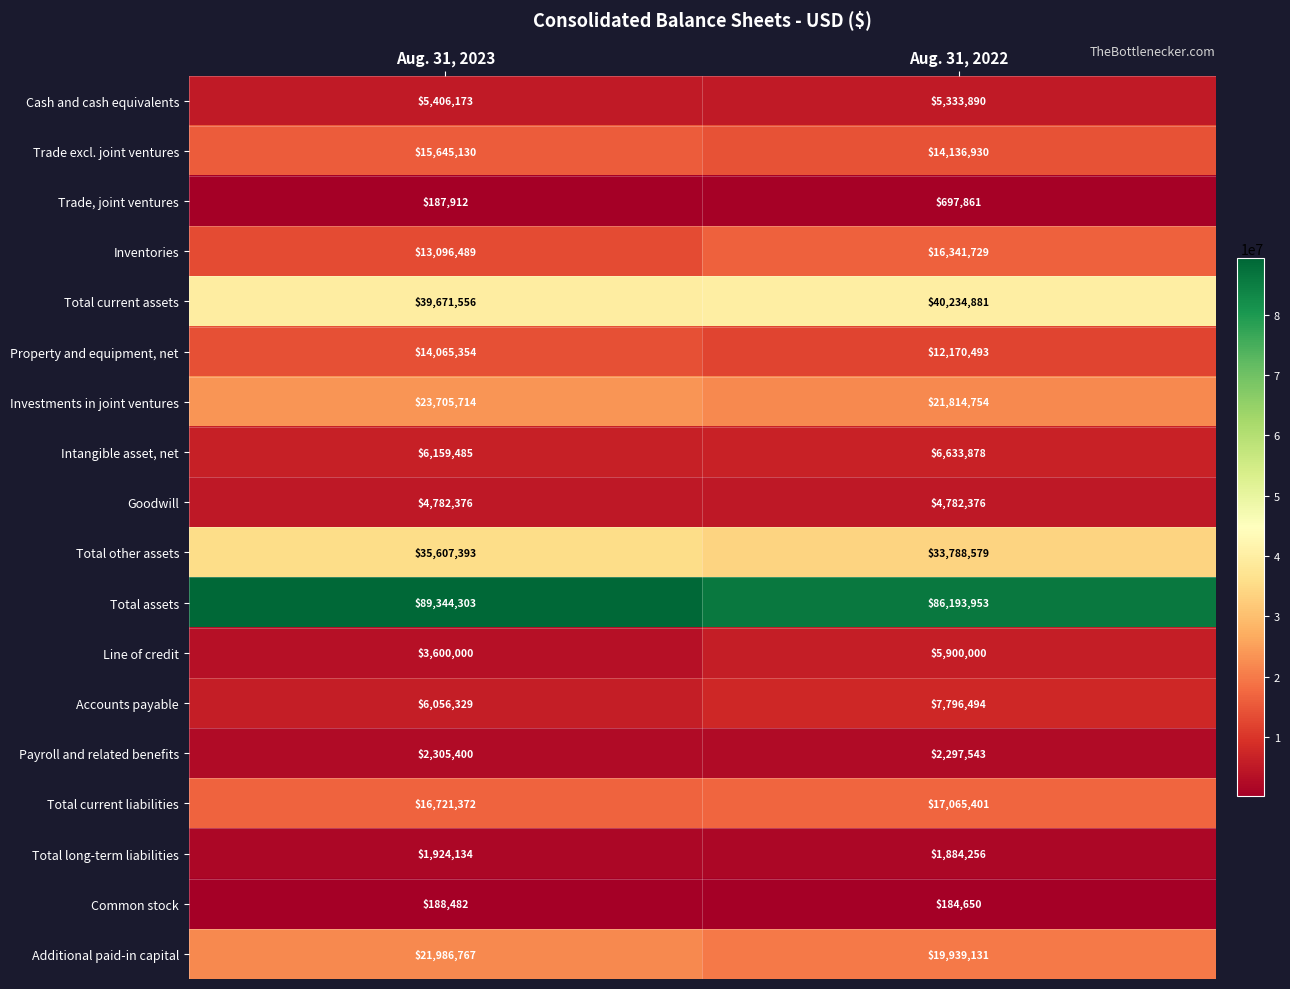

At Aug. 31, 2022, list the series in order from largest to smallest.

Total assets, Total current assets, Total other assets, Investments in joint ventures, Additional paid-in capital, Total current liabilities, Inventories, Trade excl. joint ventures, Property and equipment, net, Accounts payable, Intangible asset, net, Line of credit, Cash and cash equivalents, Goodwill, Payroll and related benefits, Total long-term liabilities, Trade, joint ventures, Common stock